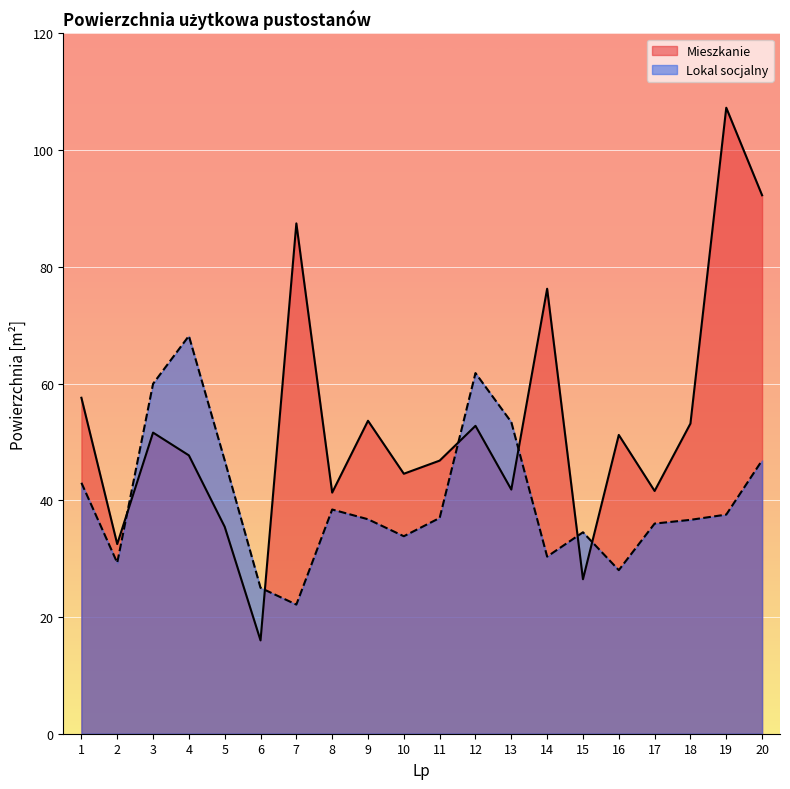

What is the minimum value shown in the chart?

16.0